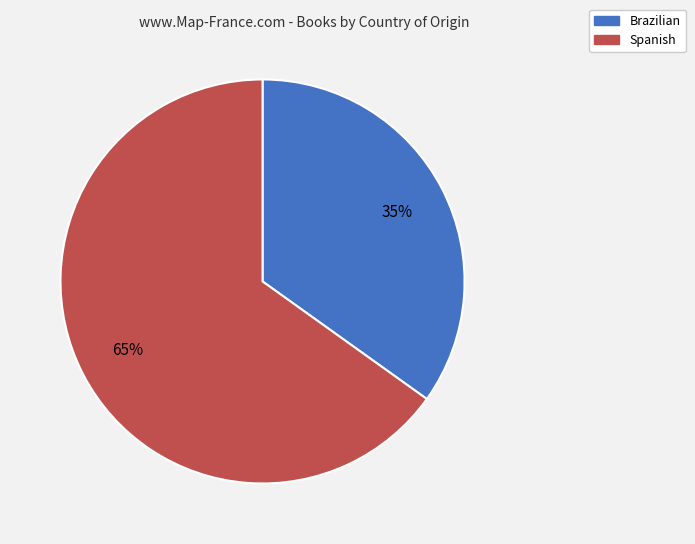

How many segments does this pie chart have?

2